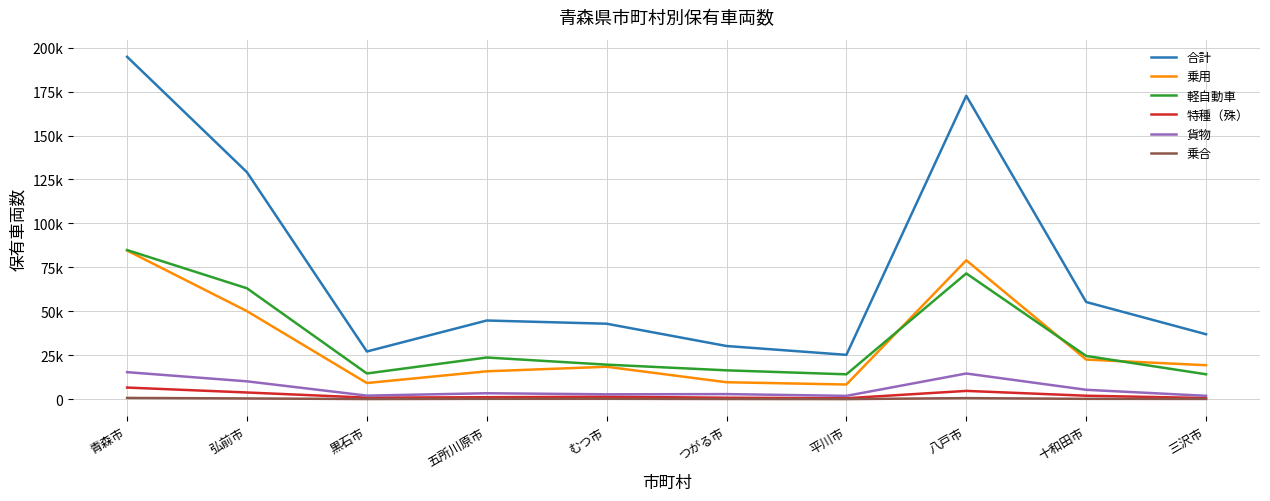

Does the chart have visible grid lines?

Yes